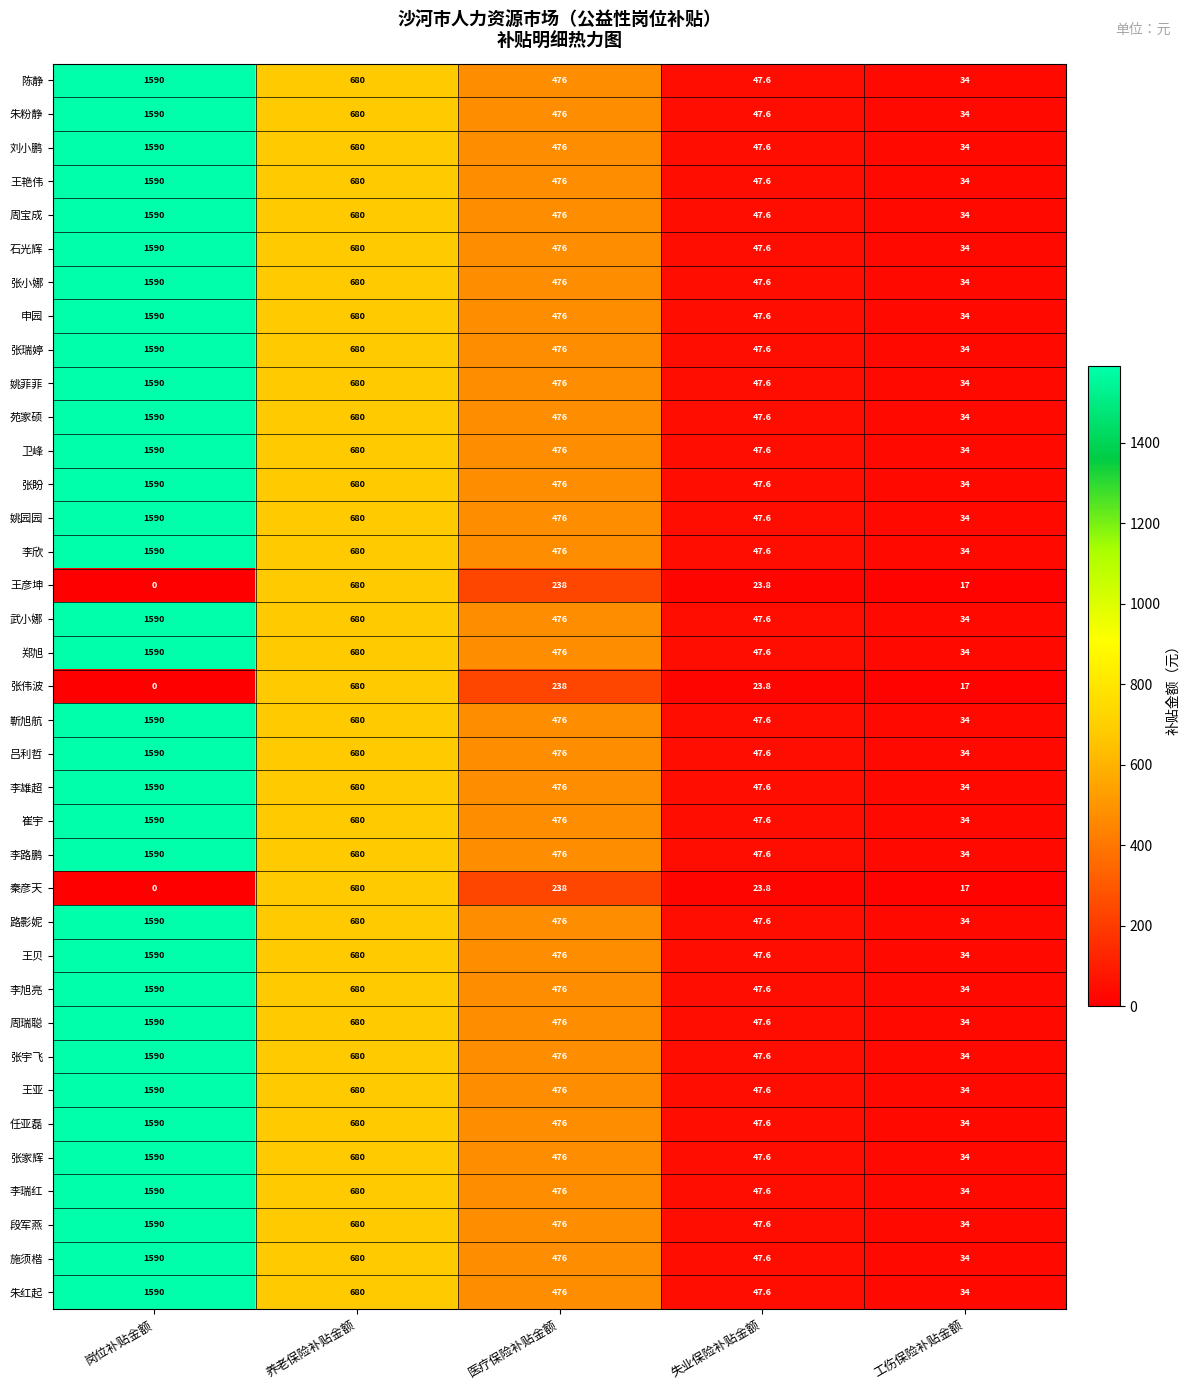

What is the spread (max minus min) of values at 失业保险补贴金额?

23.8